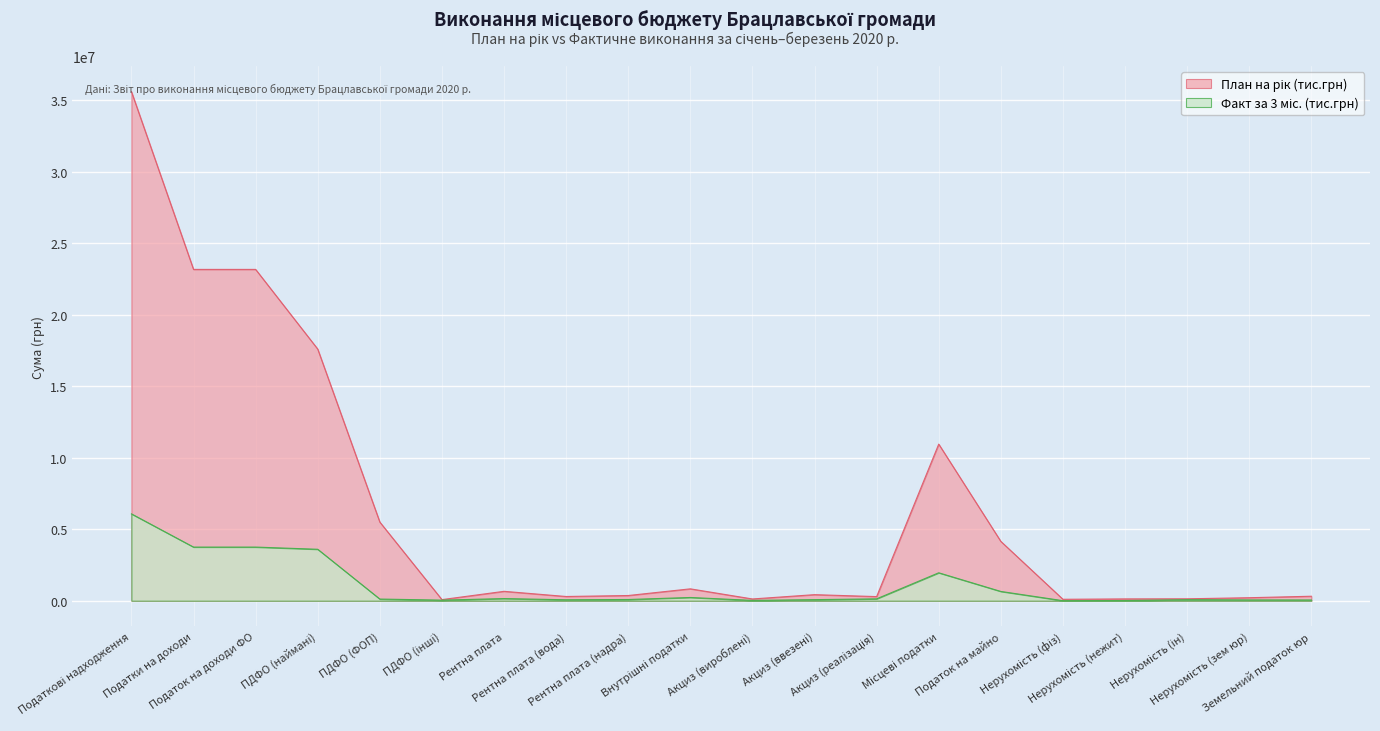

True or false: Факт за 3 міс. (тис.грн) and План на рік (тис.грн) cross at least once.

False